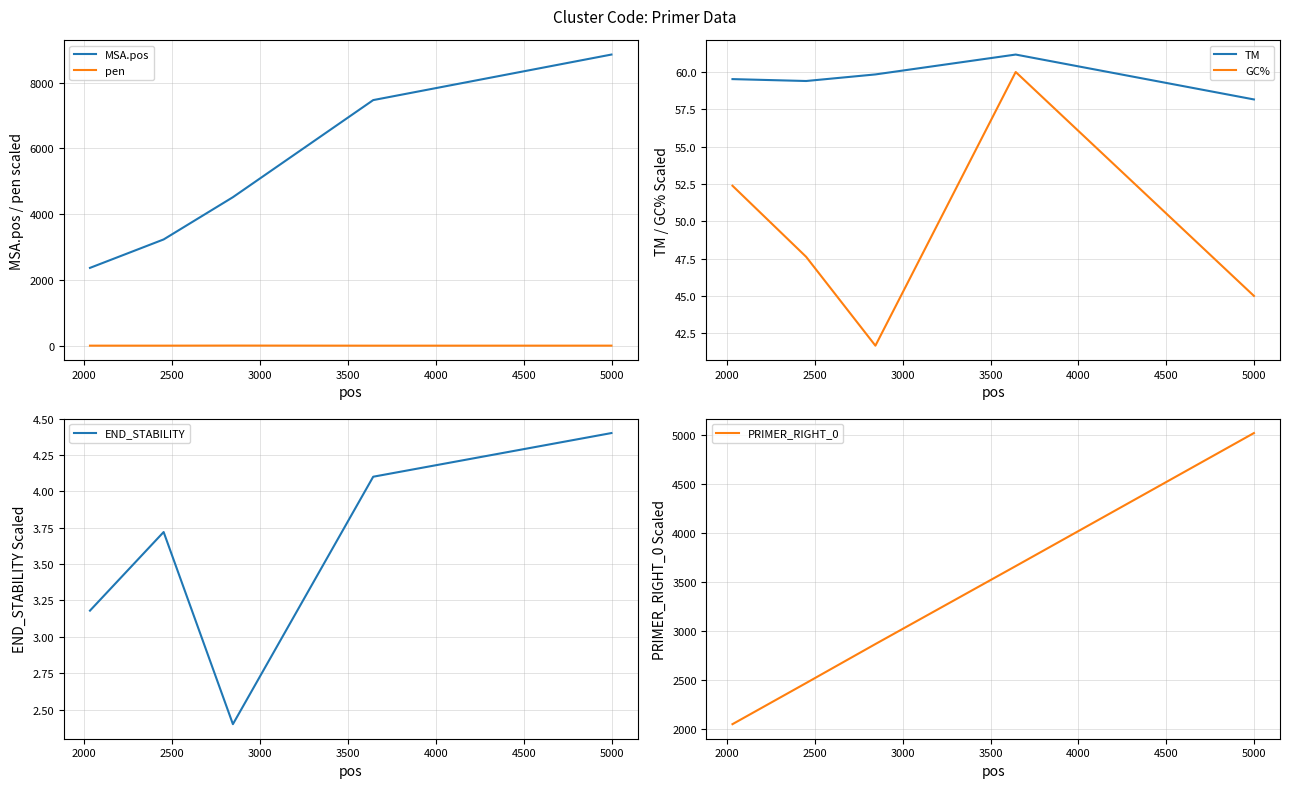

Rank the series by their maximum value, from highest to lowest.

MSA.pos, PRIMER_RIGHT_0, TM, GC%, END_STABILITY, pen